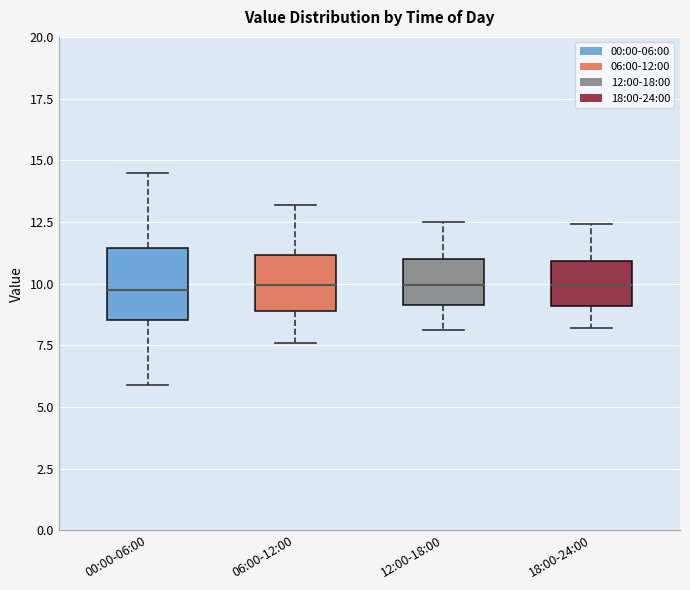

Reading left to right, read every box against the y-axis: the position of its median line, the range the box covers, and the ends of its whiskers. The values are not printed on the chart, so give them approximately, as read against the axis.

00:00-06:00: median 9.5, box 8.5 to 11.5, whiskers 6.0 to 14.5
06:00-12:00: median 10.0, box 9.0 to 11.0, whiskers 7.5 to 13.0
12:00-18:00: median 10.0, box 9.0 to 11.0, whiskers 8.0 to 12.5
18:00-24:00: median 10.0, box 9.0 to 11.0, whiskers 8.0 to 12.5